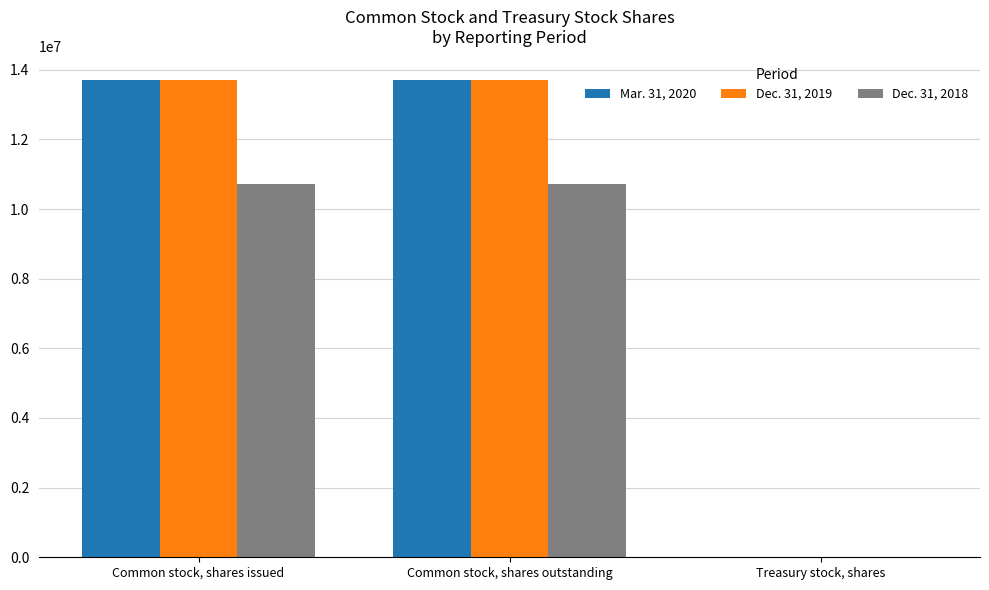

True or false: Mar. 31, 2020 has a value of 24 at Treasury stock, shares.

True